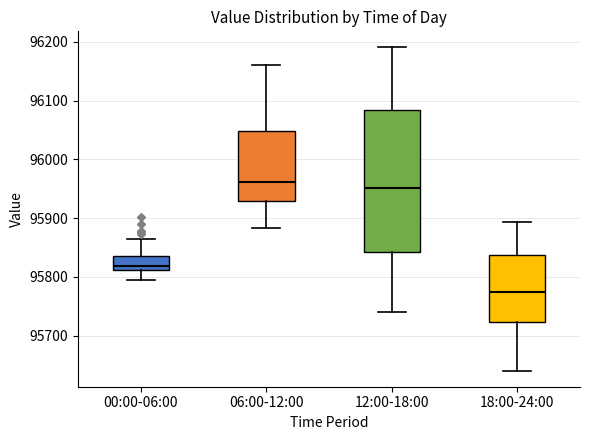

Reading left to right, read every box against the y-axis: the position of its median line, the range the box covers, and the ends of its whiskers. The values are not printed on the chart, so give them approximately, as read against the axis.

00:00-06:00: median 95820, box 95810 to 95840, whiskers 95790 to 95860
06:00-12:00: median 95960, box 95930 to 96050, whiskers 95880 to 96160
12:00-18:00: median 95950, box 95840 to 96080, whiskers 95740 to 96190
18:00-24:00: median 95770, box 95720 to 95840, whiskers 95640 to 95890